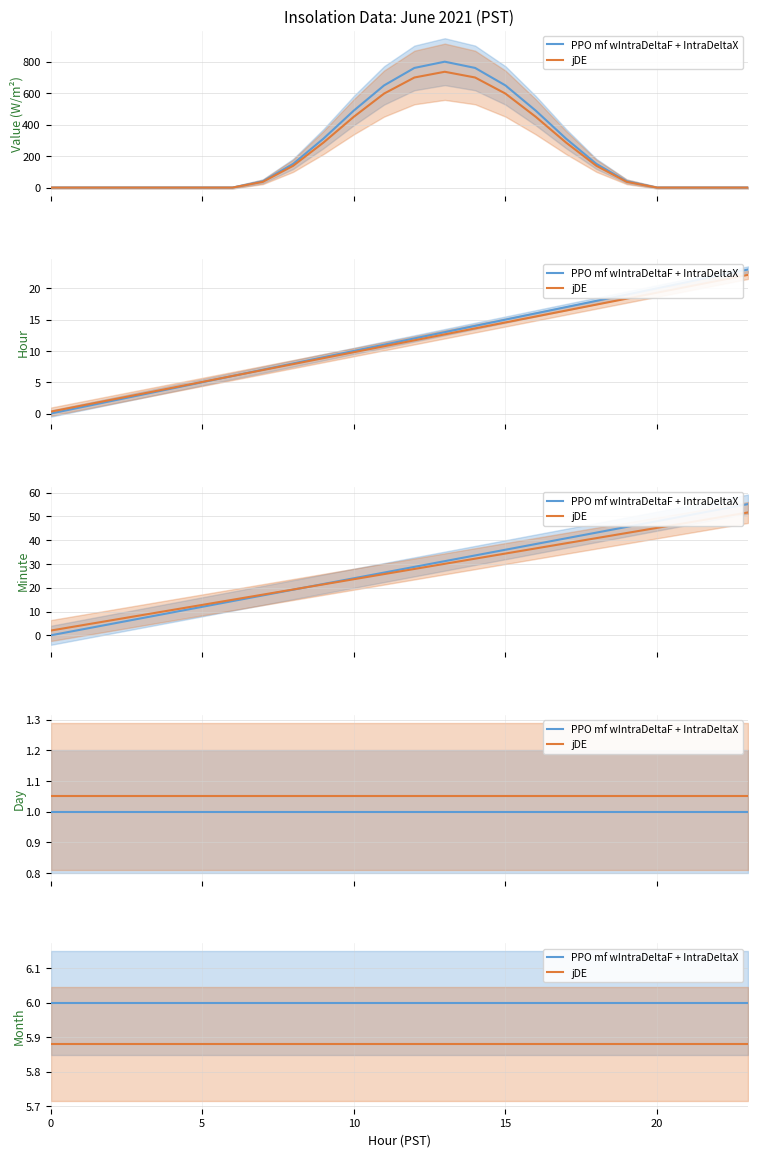

True or false: jDE and PPO mf wIntraDeltaF + IntraDeltaX cross at least once.

False